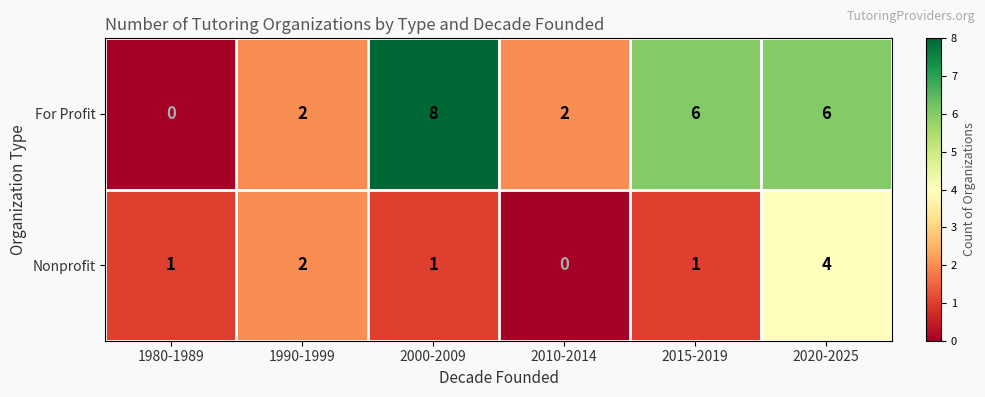

Reading left to right, list all the values displayed in this chart.

For Profit: 0	2	8	2	6	6
Nonprofit: 1	2	1	0	1	4